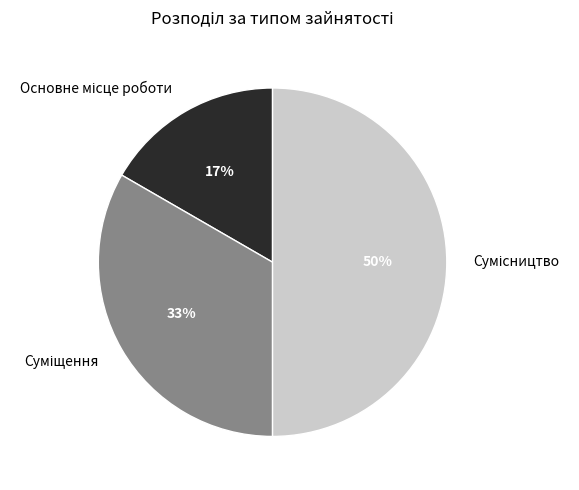

To the nearest percent, what is the difference between the largest and smallest slice percentages?

33%